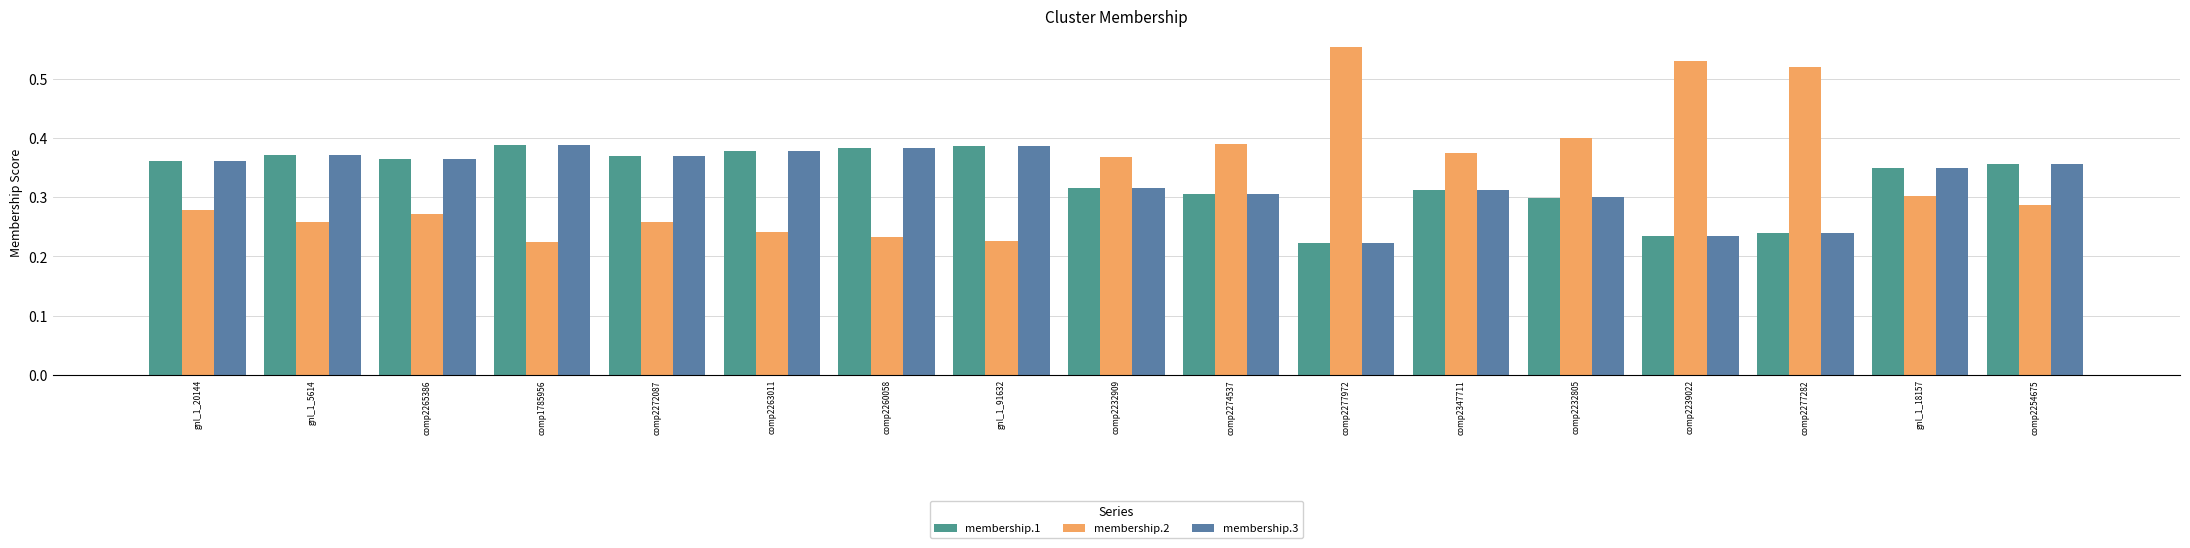

How many bars are there in total?

51